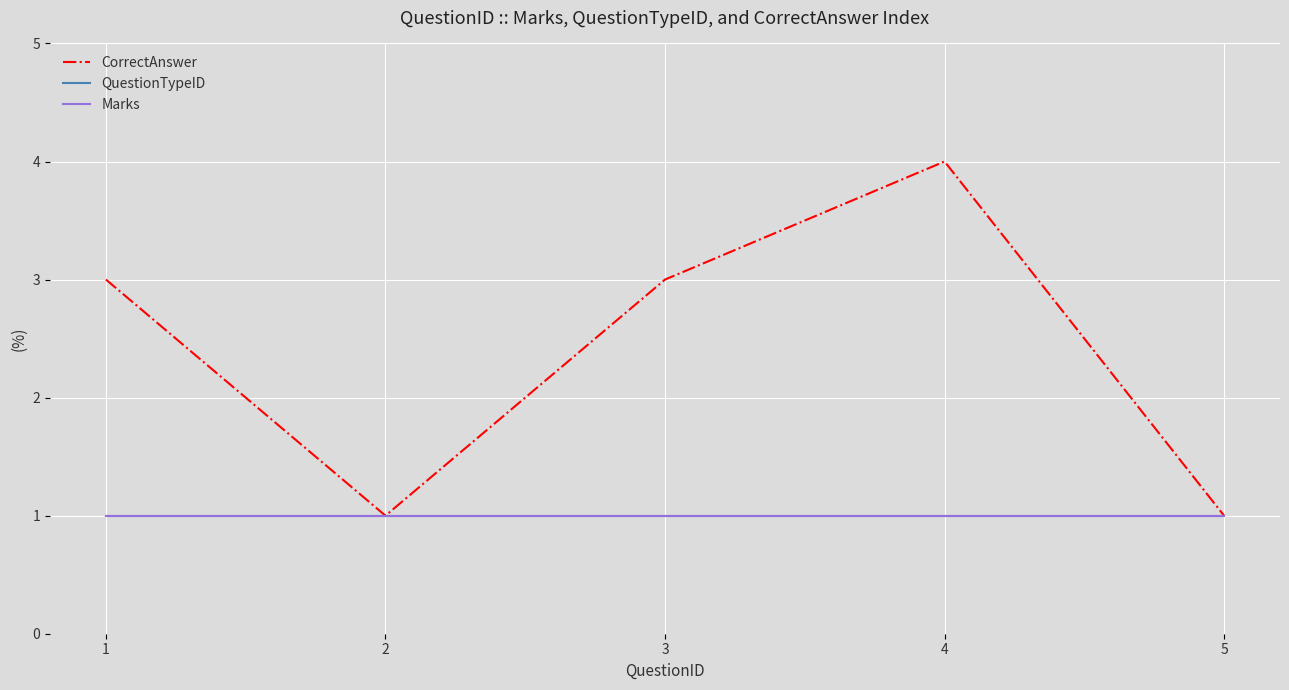

True or false: CorrectAnswer and QuestionTypeID cross at least once.

False